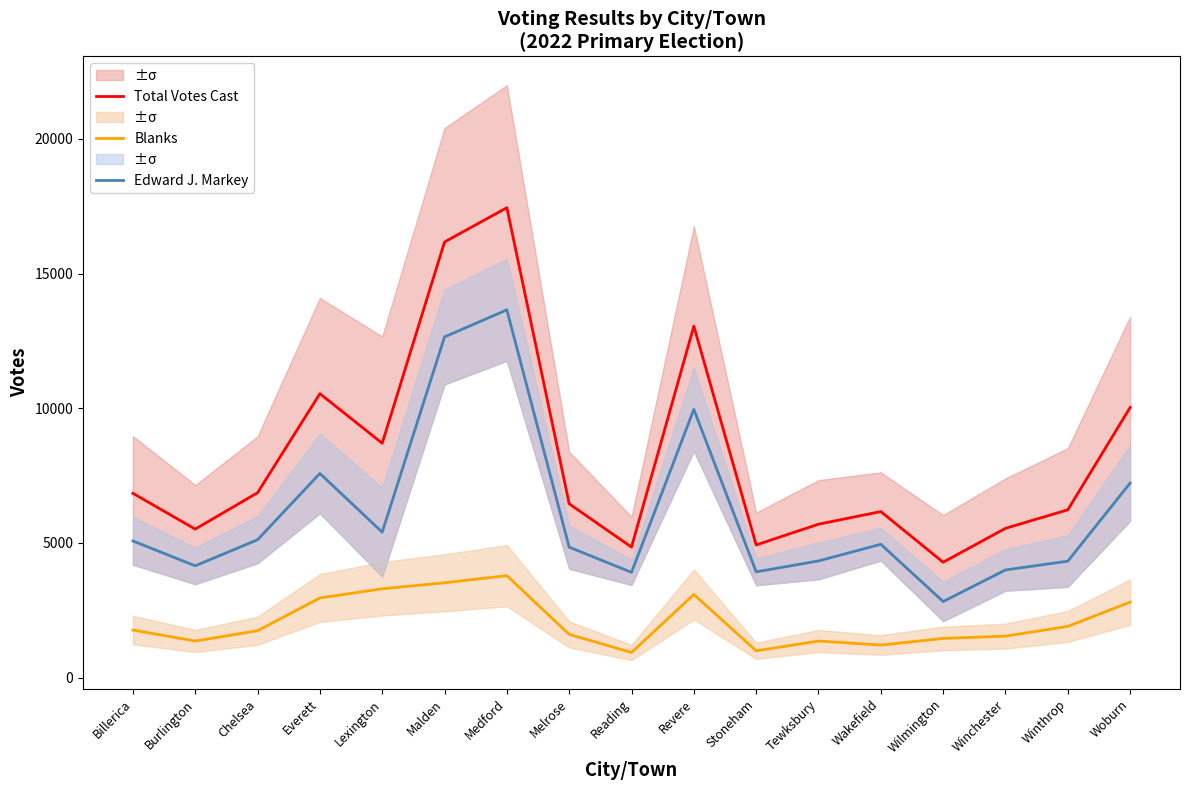

Rank the series by their average value, from lowest to highest.

Blanks, Edward J. Markey, Total Votes Cast